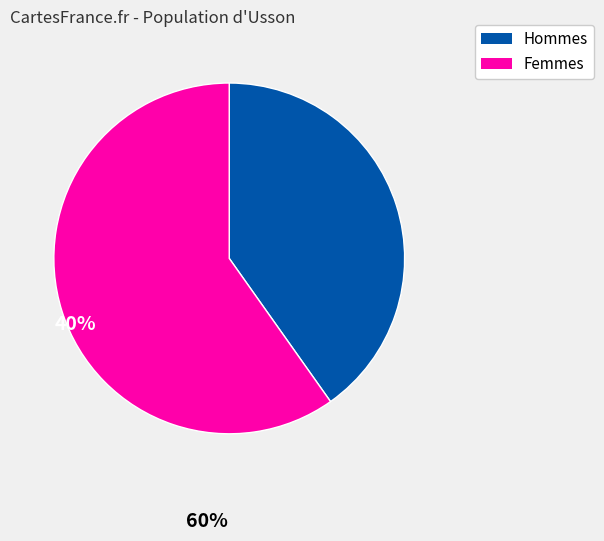

Is there any slice that represents more than half of the pie?

Yes